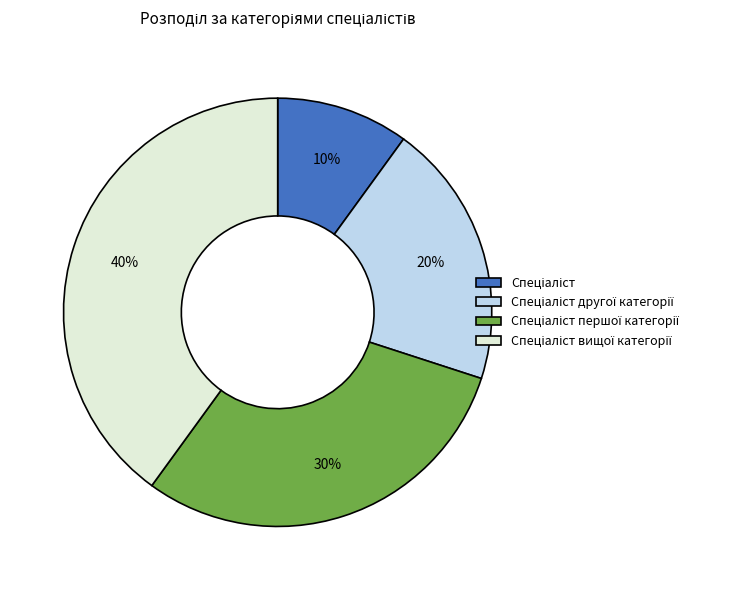

Does any single category account for the majority?

No